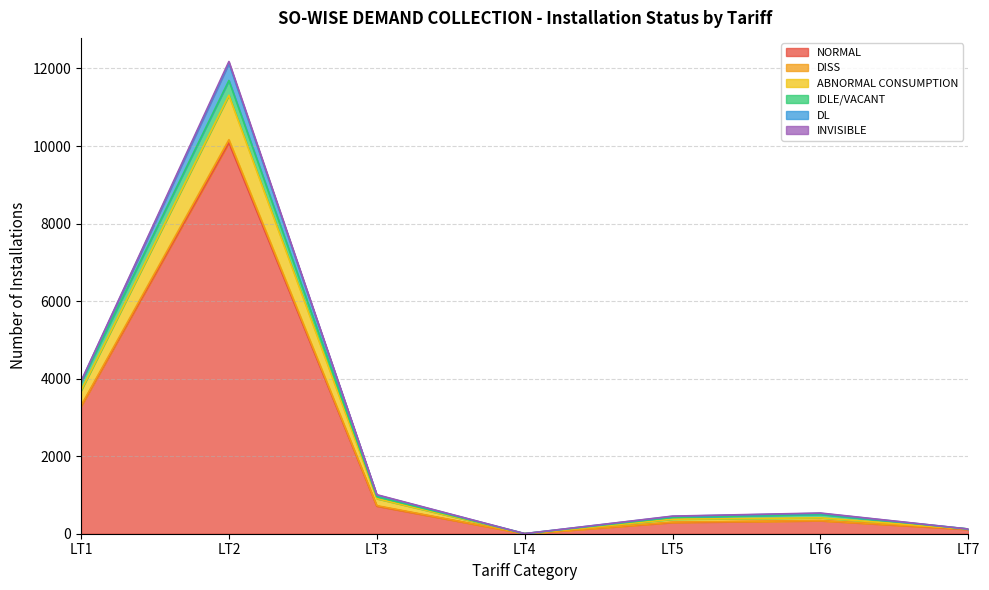

How many lines are shown in the chart?

6